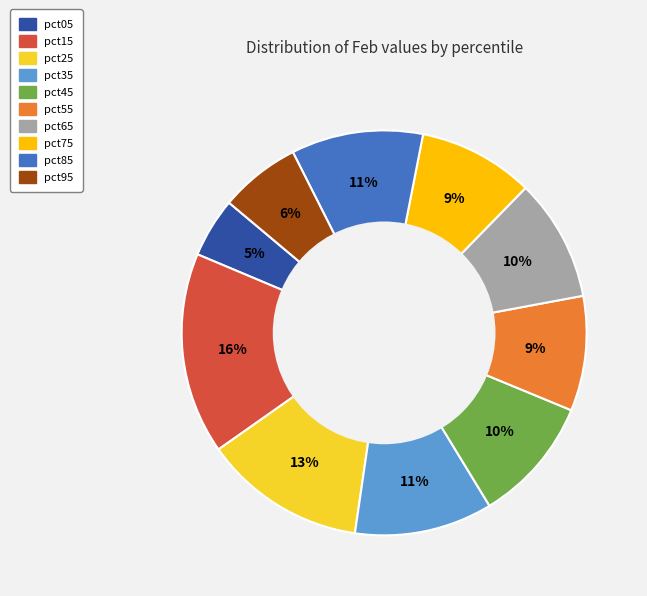

True or false: pct25 accounts for 13% of the total.

True